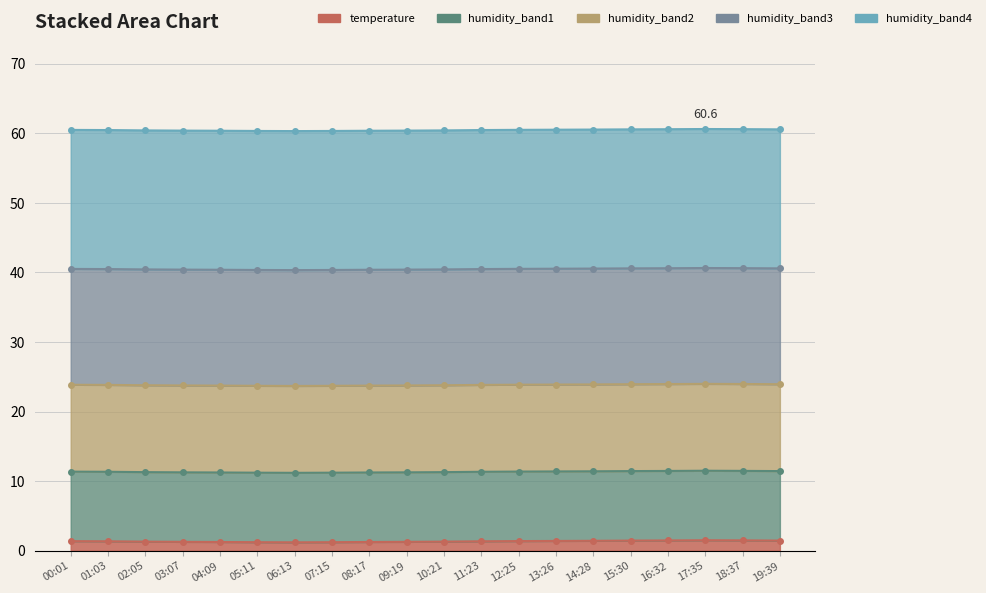

What is the label of the 19th point from the left?

18:37